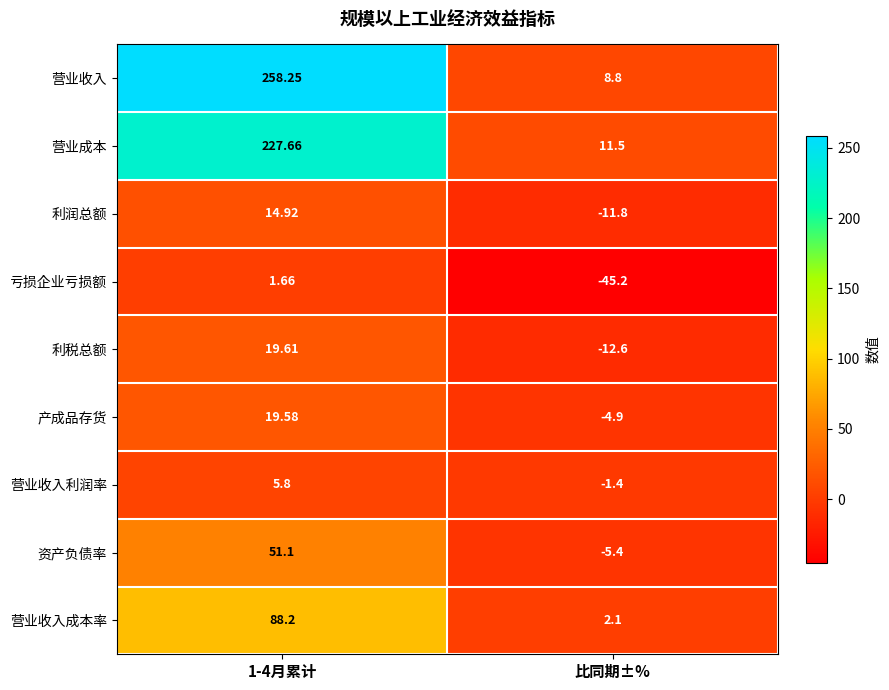

List the series in order of their peak value, lowest first.

亏损企业亏损额, 营业收入利润率, 利润总额, 产成品存货, 利税总额, 资产负债率, 营业收入成本率, 营业成本, 营业收入